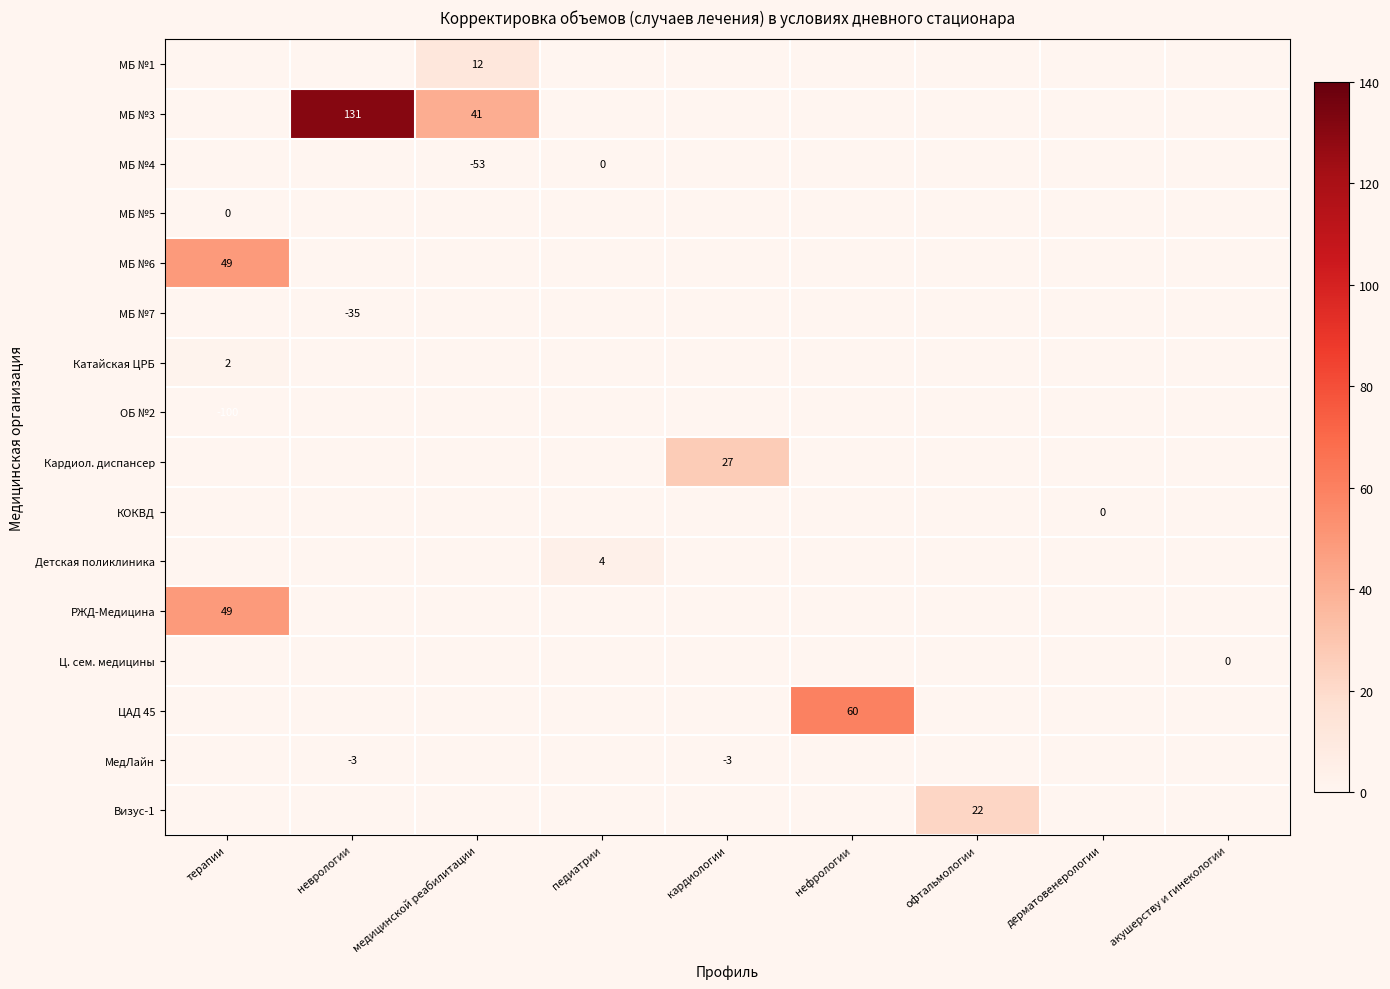

Count the number of data series in this chart.

16